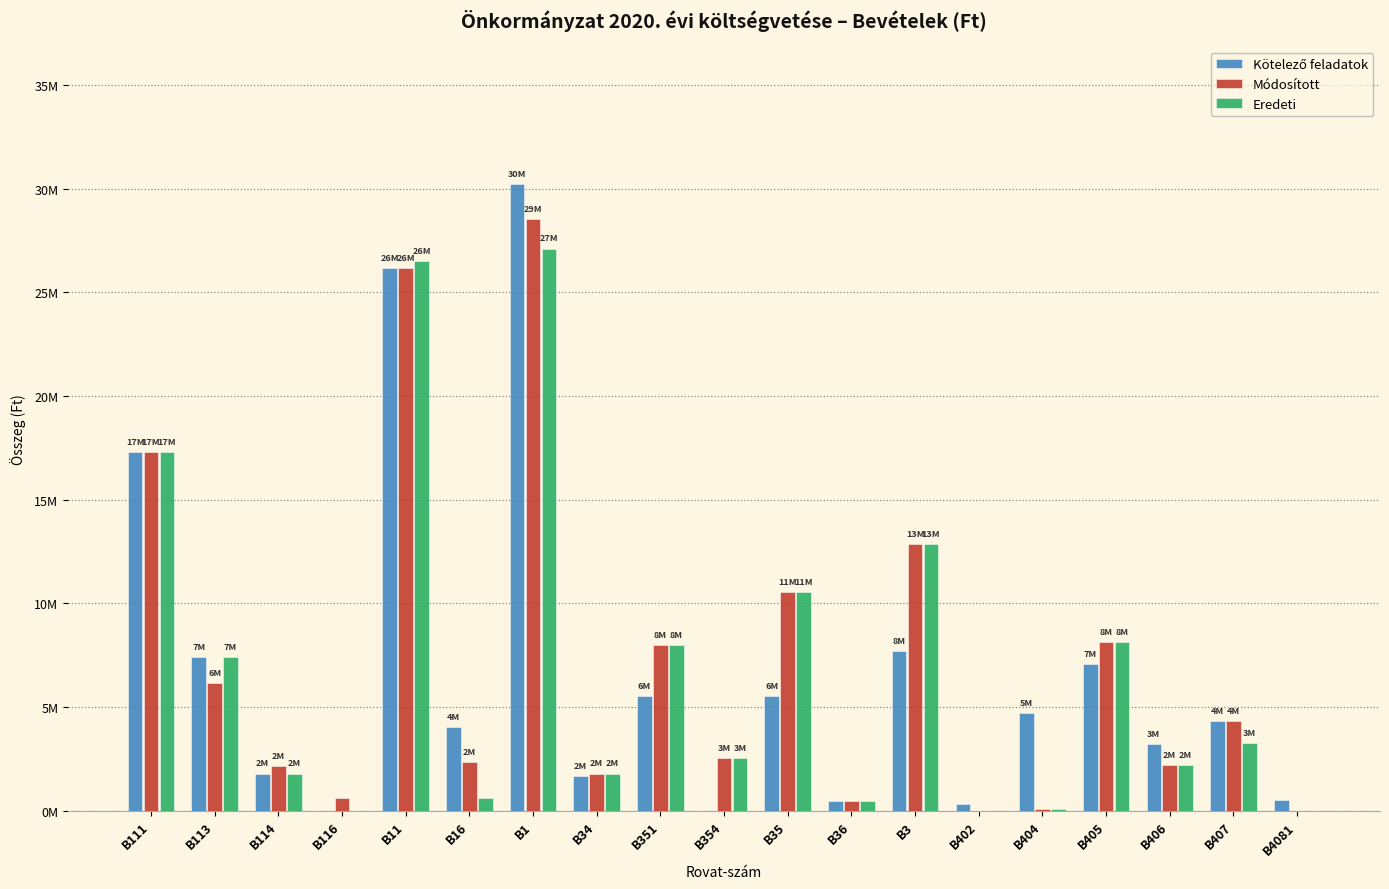

Are the bars grouped side by side (vs. stacked)?

Yes